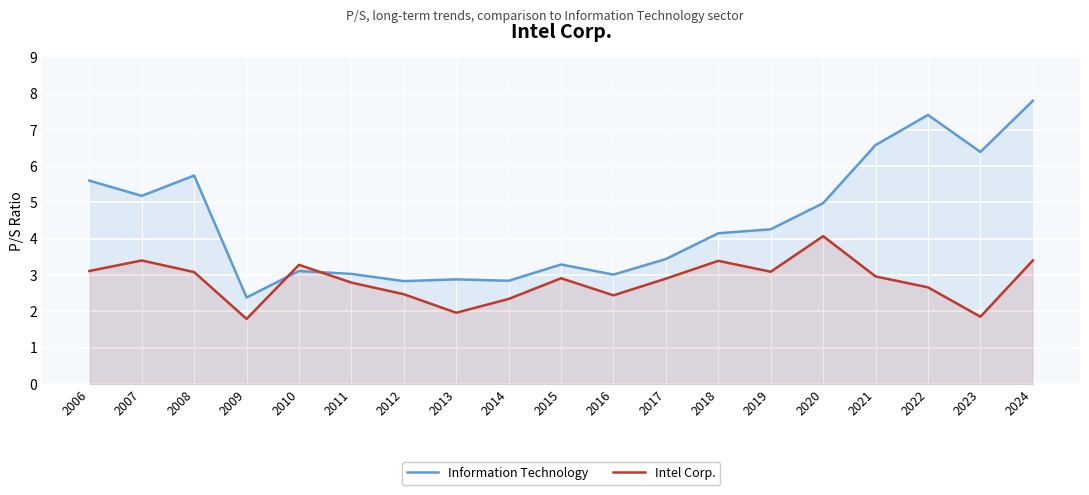

Rank the series by their average value, from lowest to highest.

Intel Corp., Information Technology